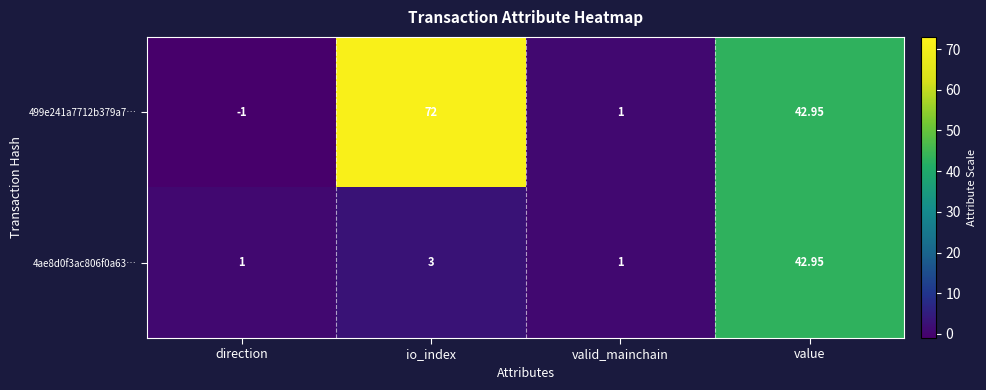

Which series has the widest spread of values?

499e241a7712b379a7…